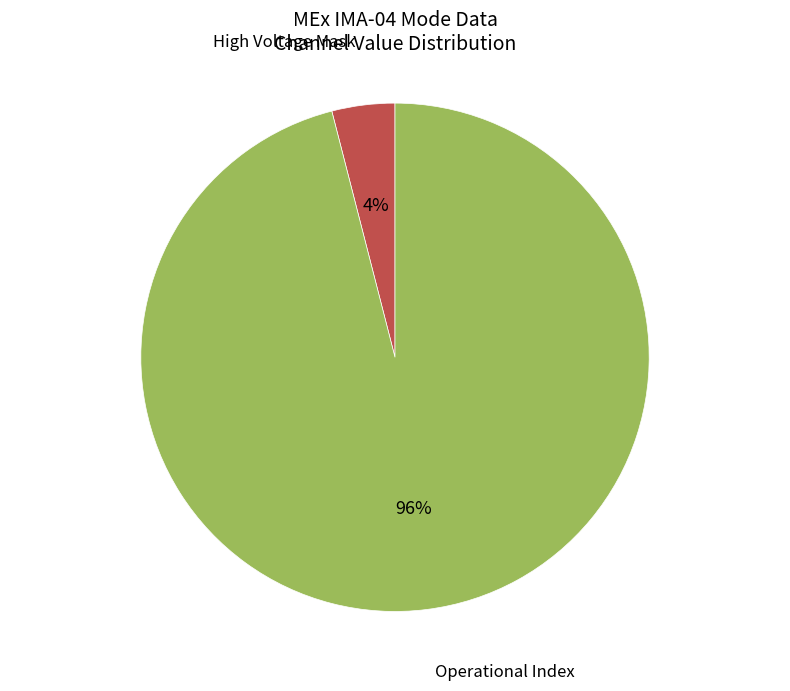

Combined, do Operational Index and High Voltage Mask account for over 50%?

Yes